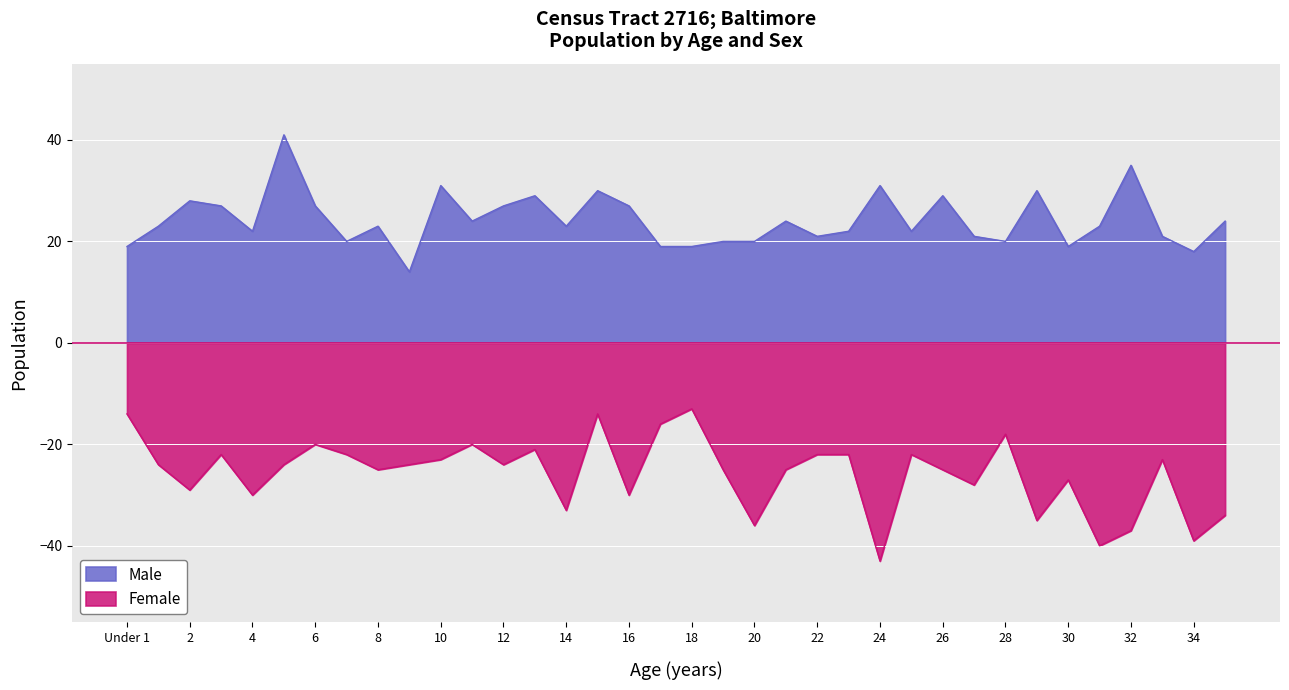

Rank the series at 16 from lowest to highest value.

Female, Male